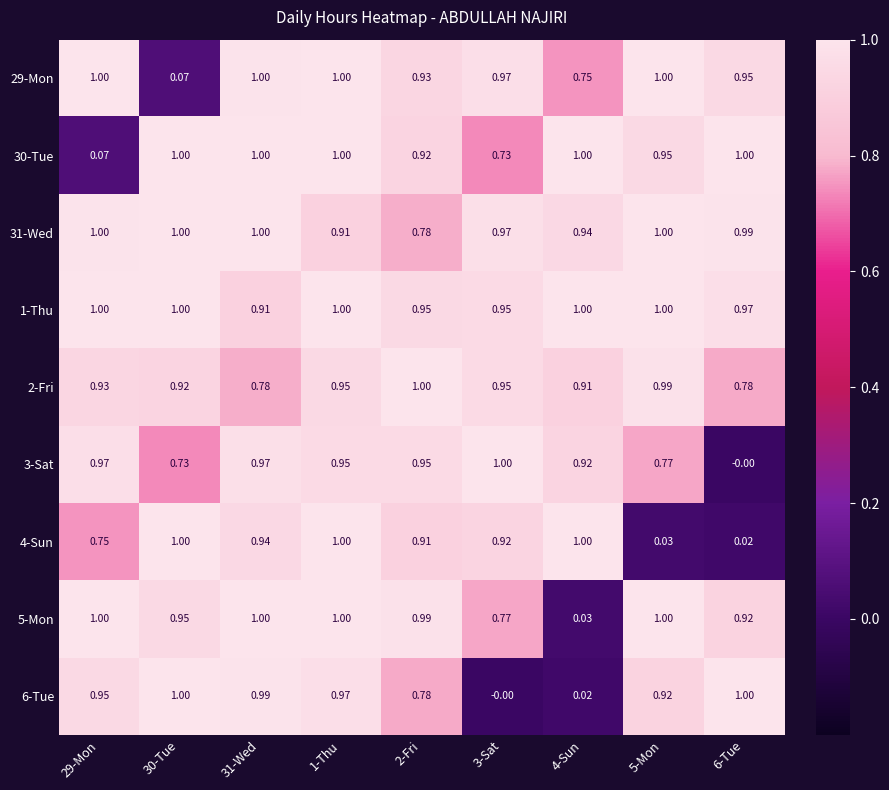

Is the value of 29-Mon at 1-Thu greater than the value of 4-Sun at 6-Tue?

Yes